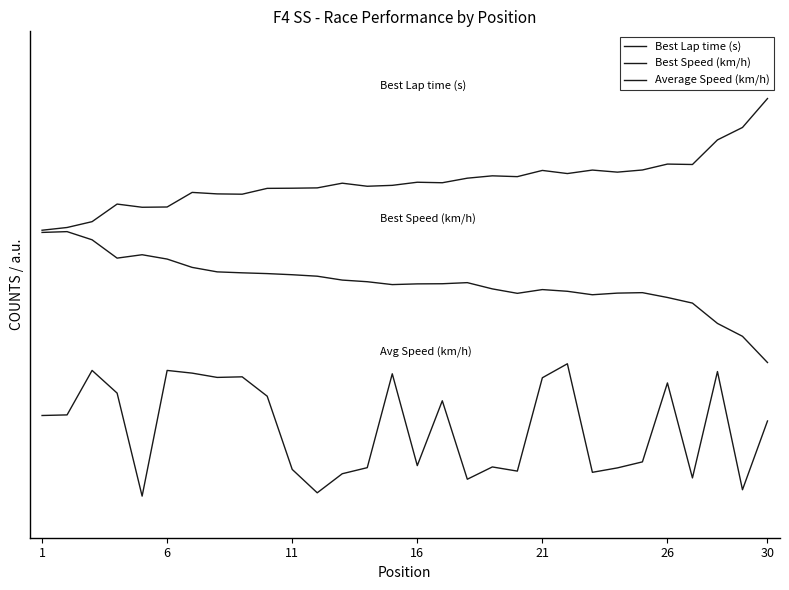

True or false: Average Speed (km/h) has more than 2 interior local peaks.

True